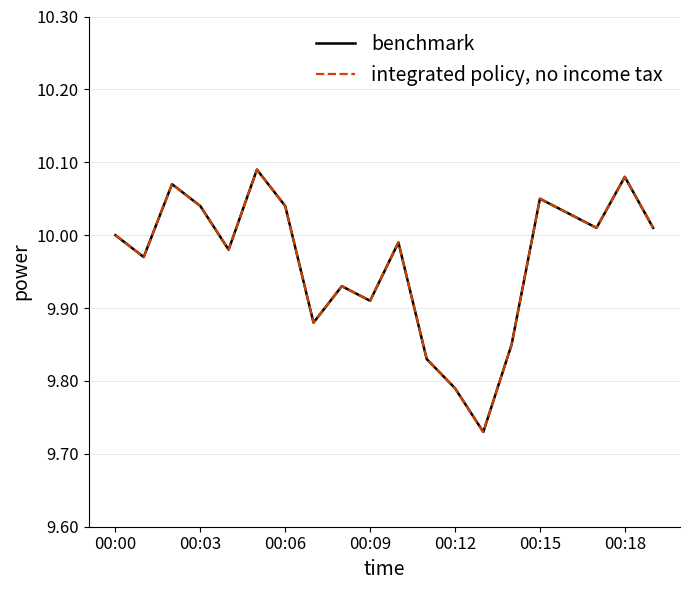

Which series has the largest total across all categories?

benchmark